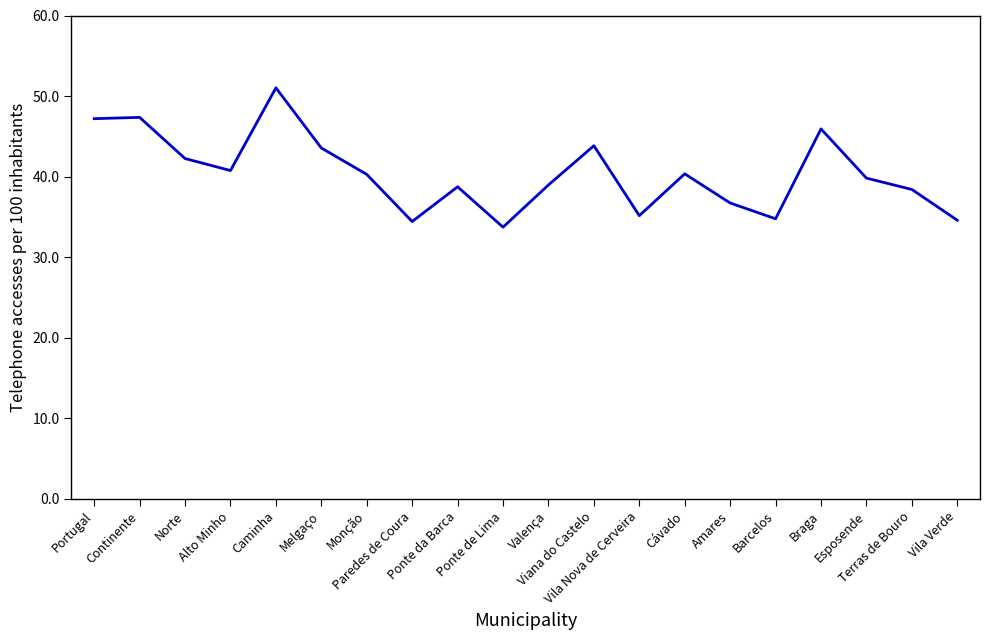

What is the maximum value shown in the chart?

51.0